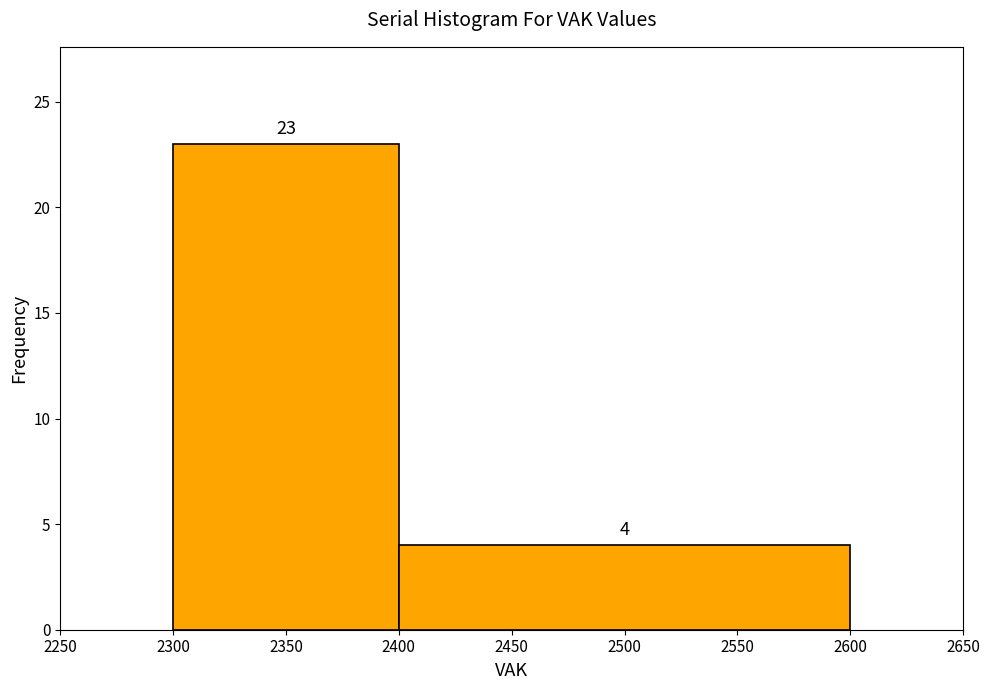

Reading left to right, transcribe this chart: for each bar, give the range it covers on the x-axis and its height.

2300 to 2400: 23
2400 to 2600: 4